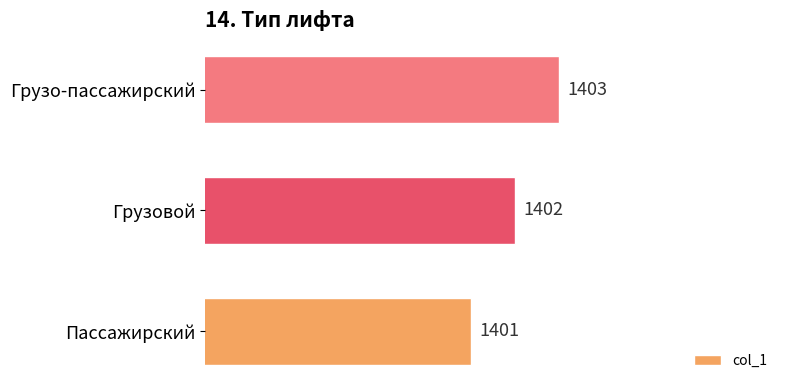

What is the difference between the maximum and second lowest values?

1